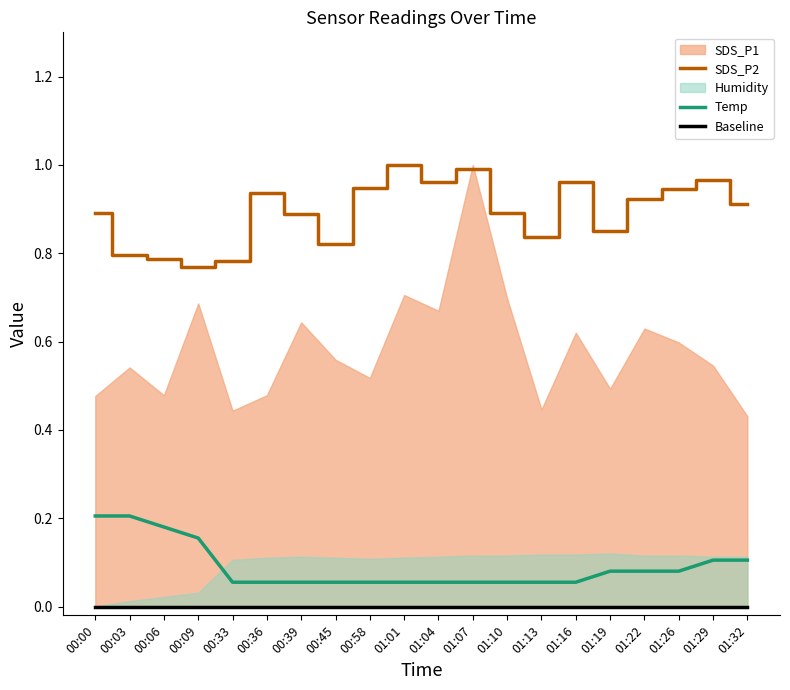

True or false: Temp and SDS_P2 cross at least once.

False